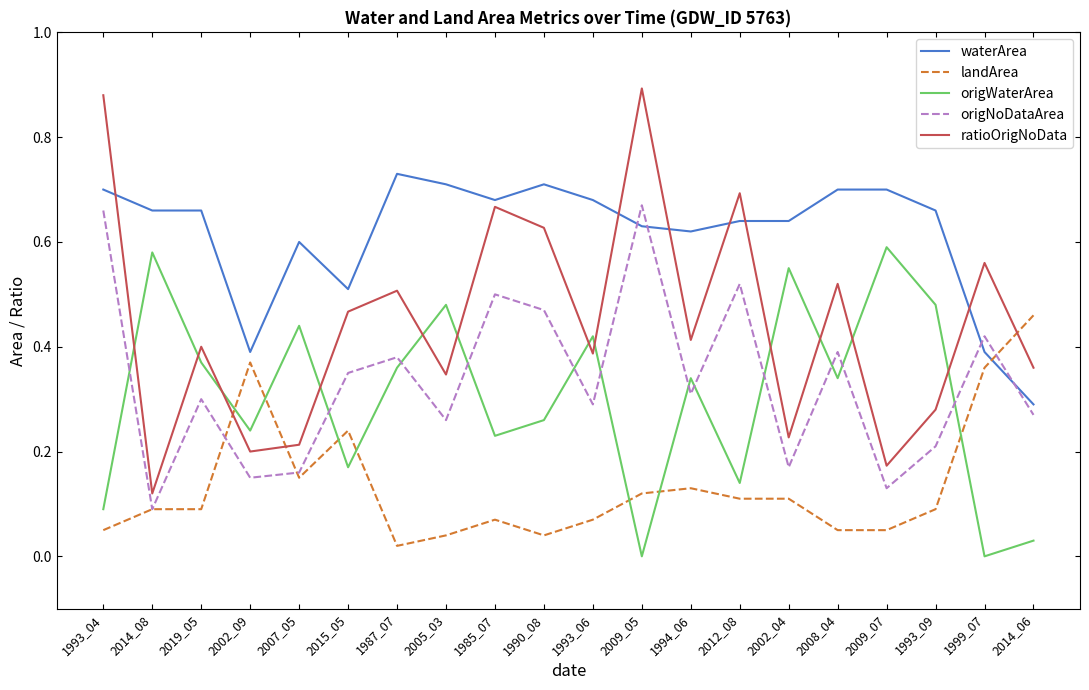

What are all the series names shown in the legend?

waterArea, landArea, origWaterArea, origNoDataArea, ratioOrigNoData